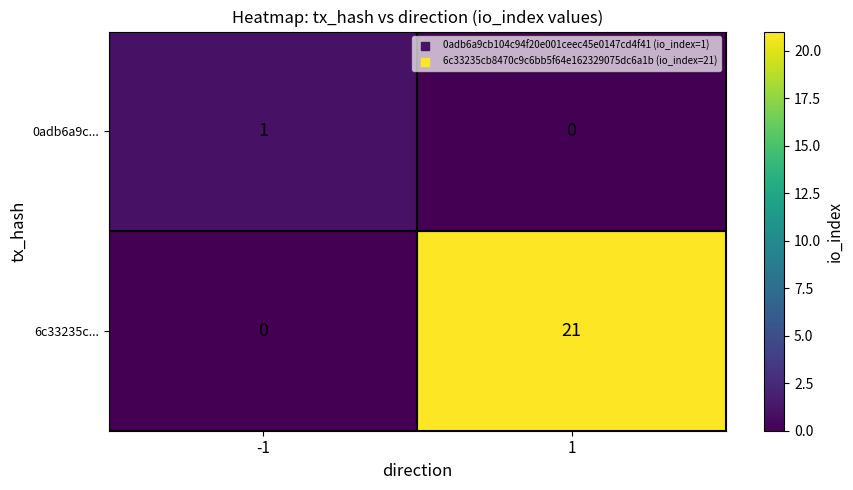

Read the 6c33235c... value at 1.

21